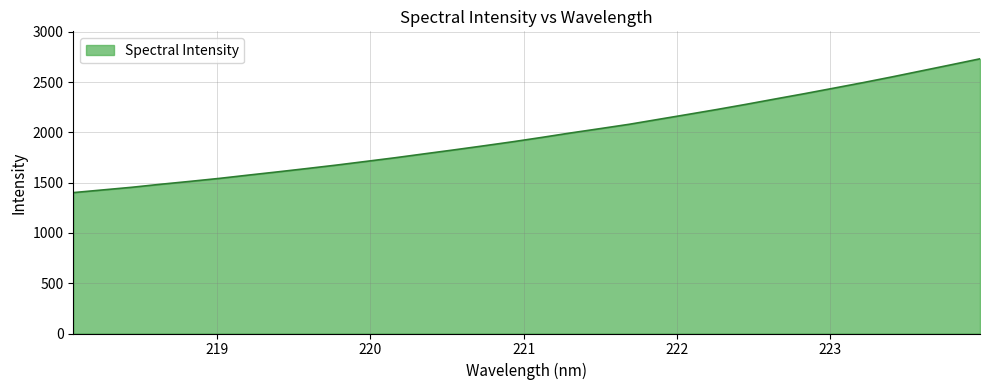

Reading right to left, extract all data points from this chart.

2731.1	2670.9	2611.4	2551.9	2494.4	2439.5	2384.8	2332.2	2278.7	2227.3	2177.9	2129.2	2080.1	2036.8	1994.1	1949.1	1905.8	1865.0	1825.2	1786.6	1747.6	1711.0	1674.7	1640.7	1607.5	1575.4	1542.5	1512.7	1484.1	1453.7	1427.2	1400.7